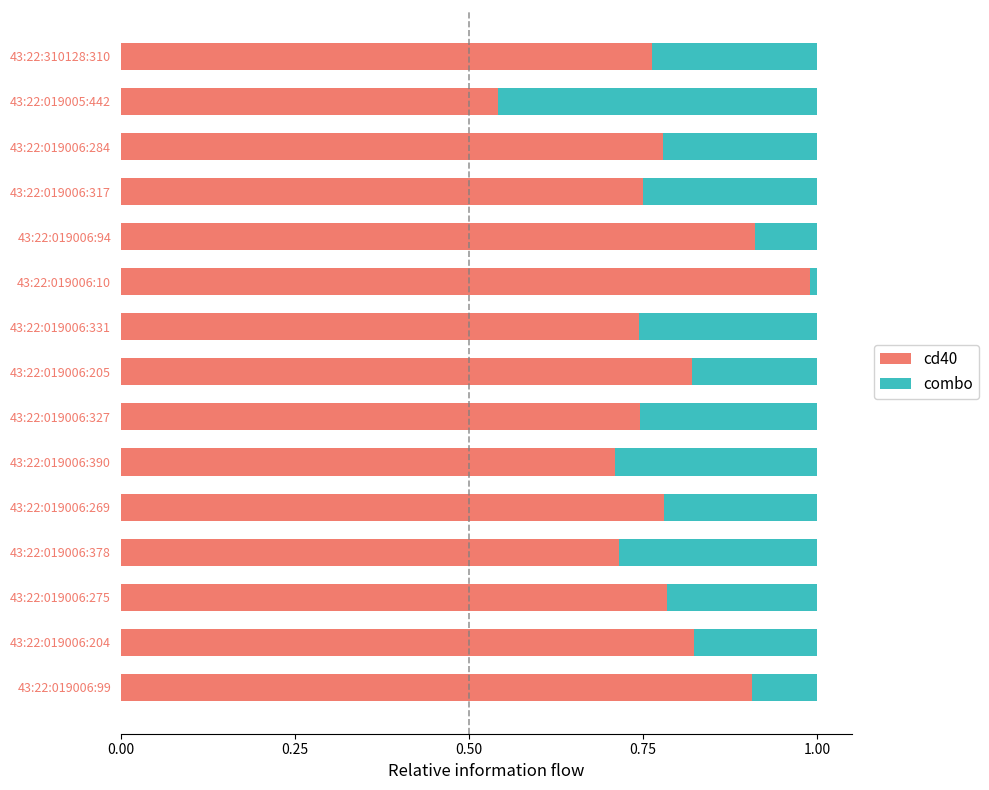

What is the sum of the cd40 values at 43:22:019006:378 and 43:22:019006:327?

1.5